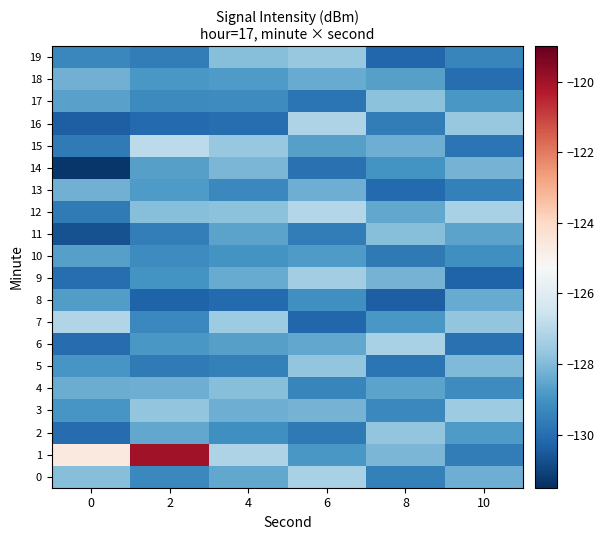

At how many categories does at least one series exceed -121?

1